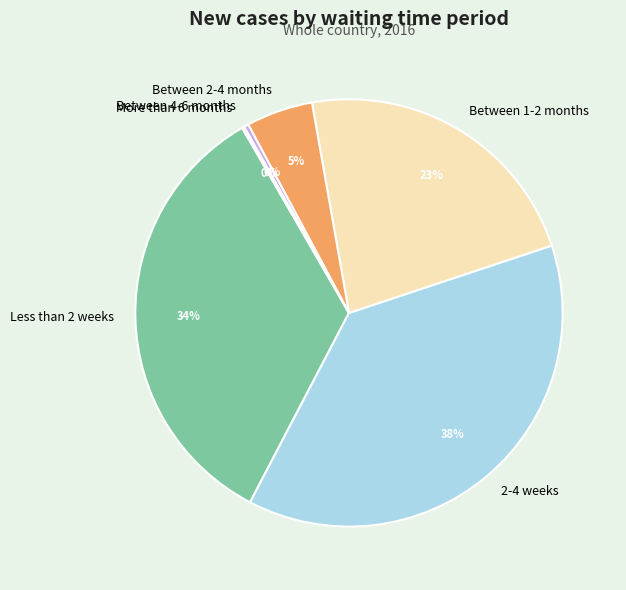

To the nearest percent, what is the difference between the Less than 2 weeks and Between 4-6 months slice percentages?

34%